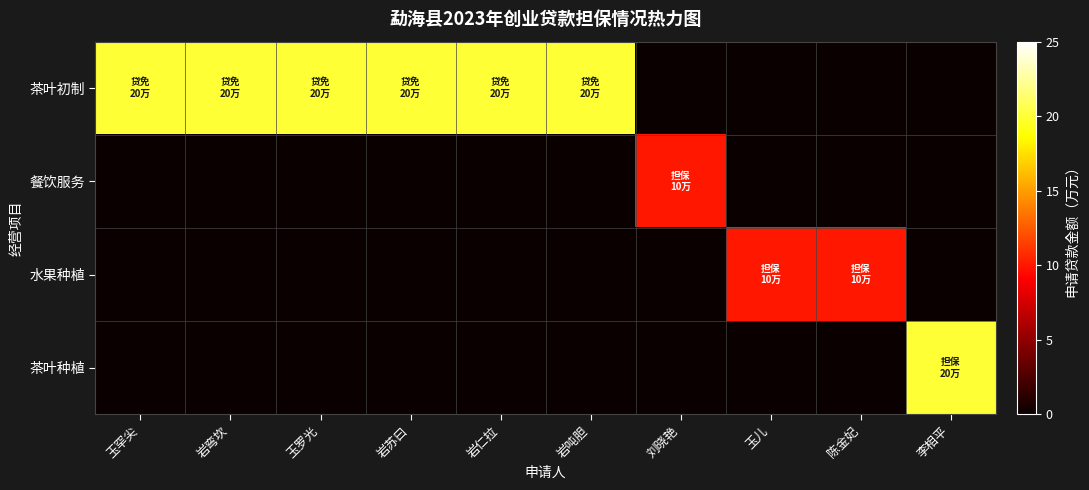

Between 陈金妃 and 岩弯坎, which is larger?

岩弯坎